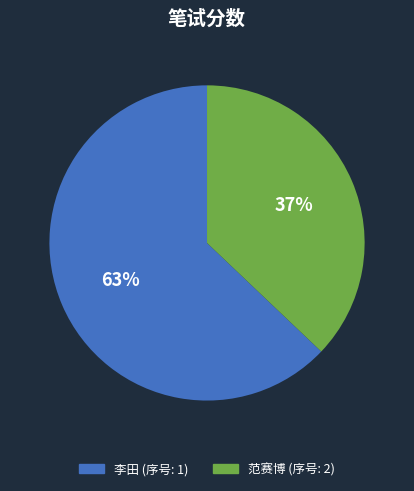

Does any single category account for the majority?

Yes